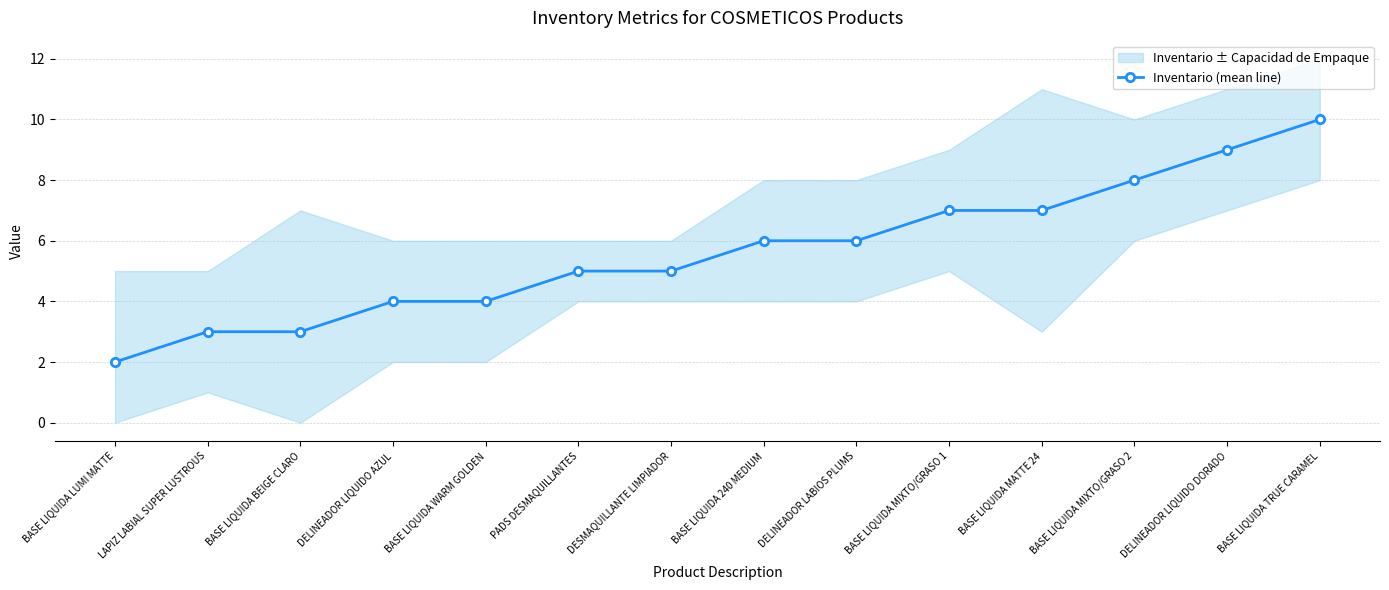

How many lines are shown in the chart?

1